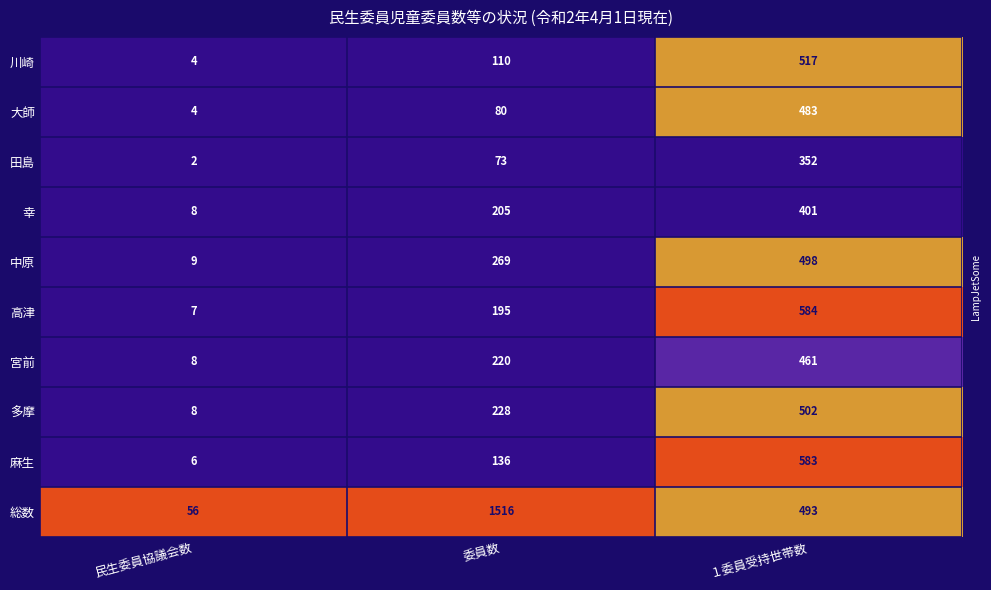

What is the total value across all series at 委員数?

3032